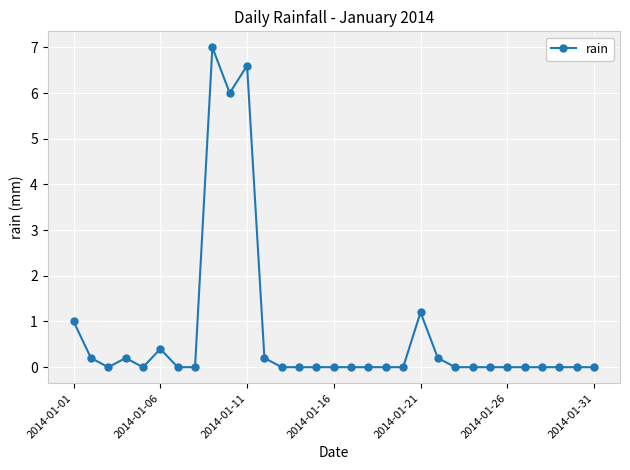

What is the difference between the maximum and minimum values?

7.0